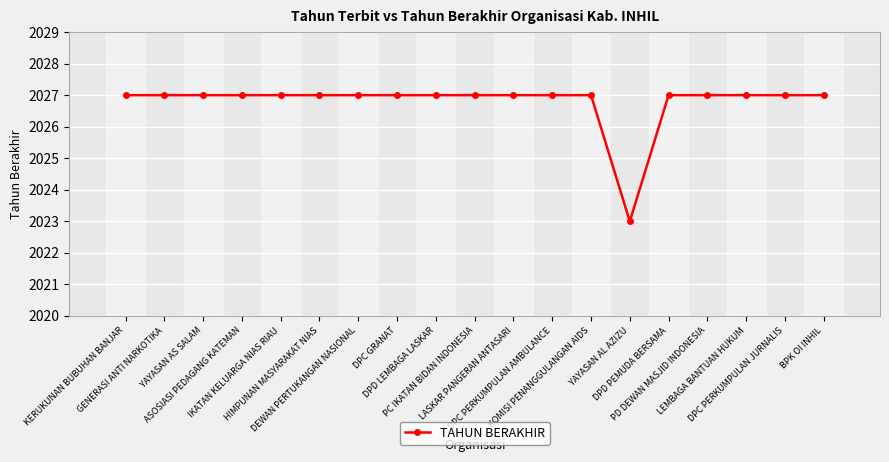

How many values are between 2027 and 2028?

18